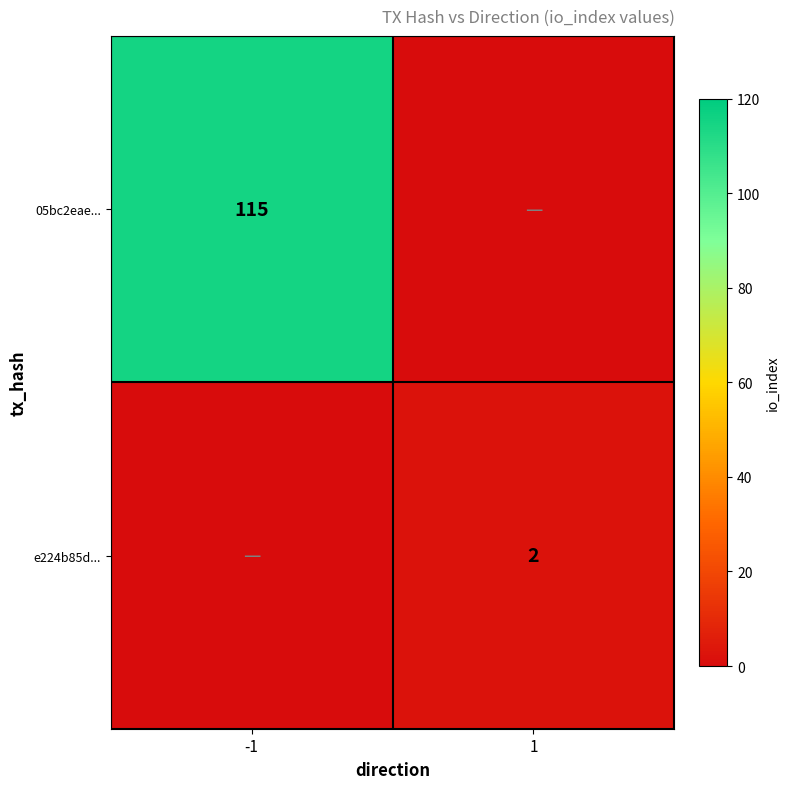

Which has a higher value, -1 or 1?

-1